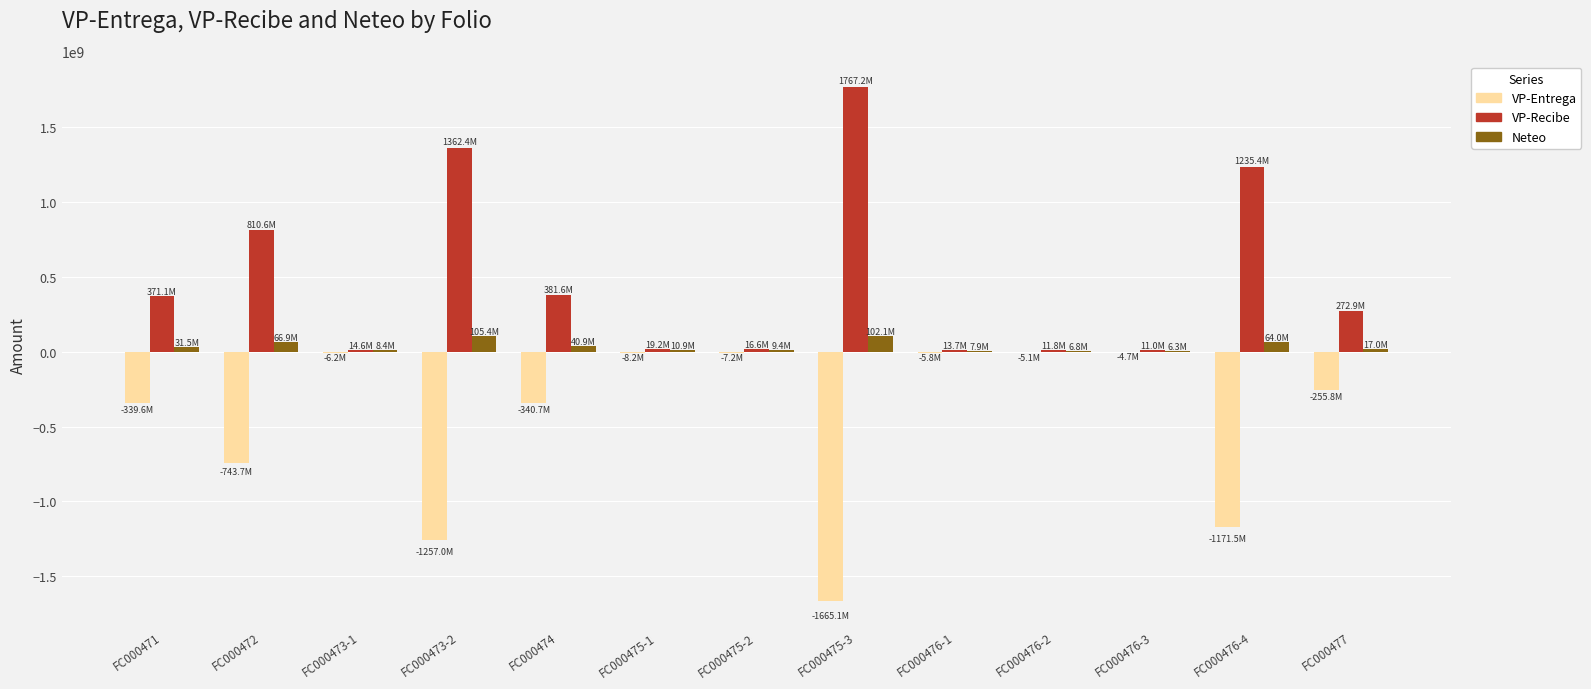

What is the average value of the Neteo series?

36736333.8